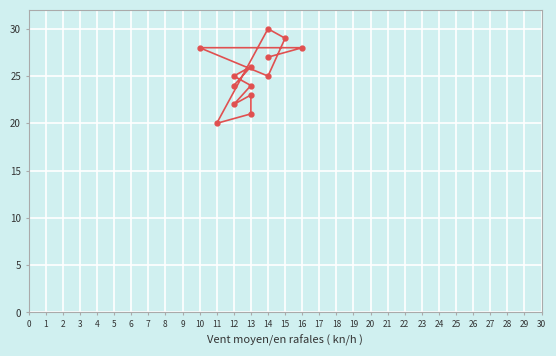

Reading left to right, what are all the values shown in this chart?

24	26	25	24	22	23	21	20	30	29	25	28	28	27